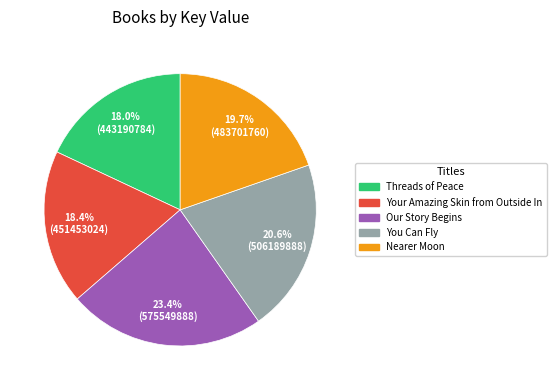

To the nearest percent, what percentage of the pie is Your Amazing Skin from Outside In?

18%